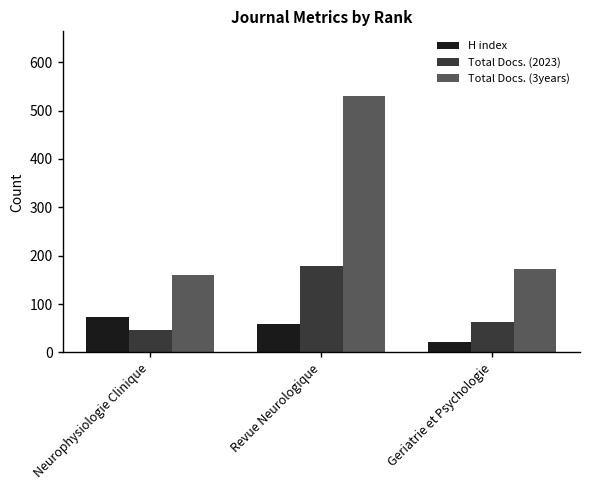

What is the average value of the Total Docs. (2023) series?

96